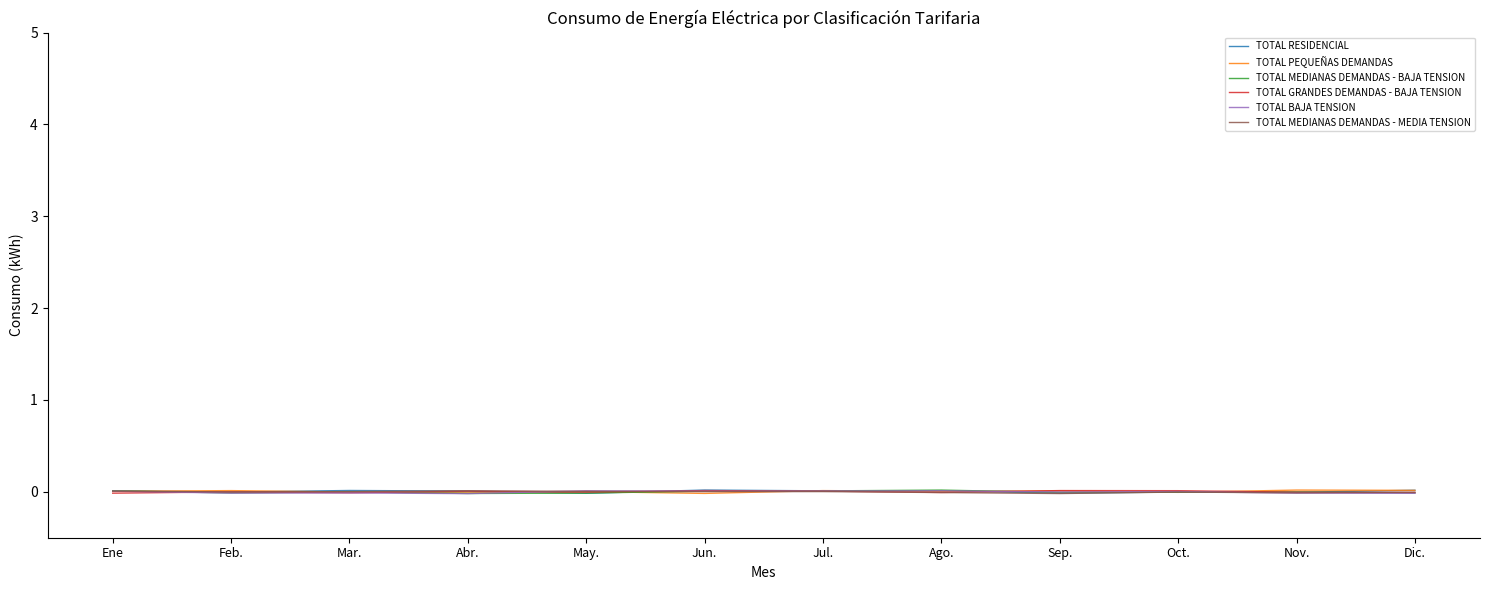

True or false: TOTAL MEDIANAS DEMANDAS - BAJA TENSION has a value of -0.0 at Feb..

True